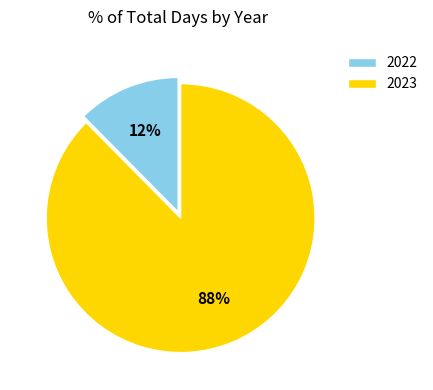

True or false: 2022 accounts for 12% of the total.

True